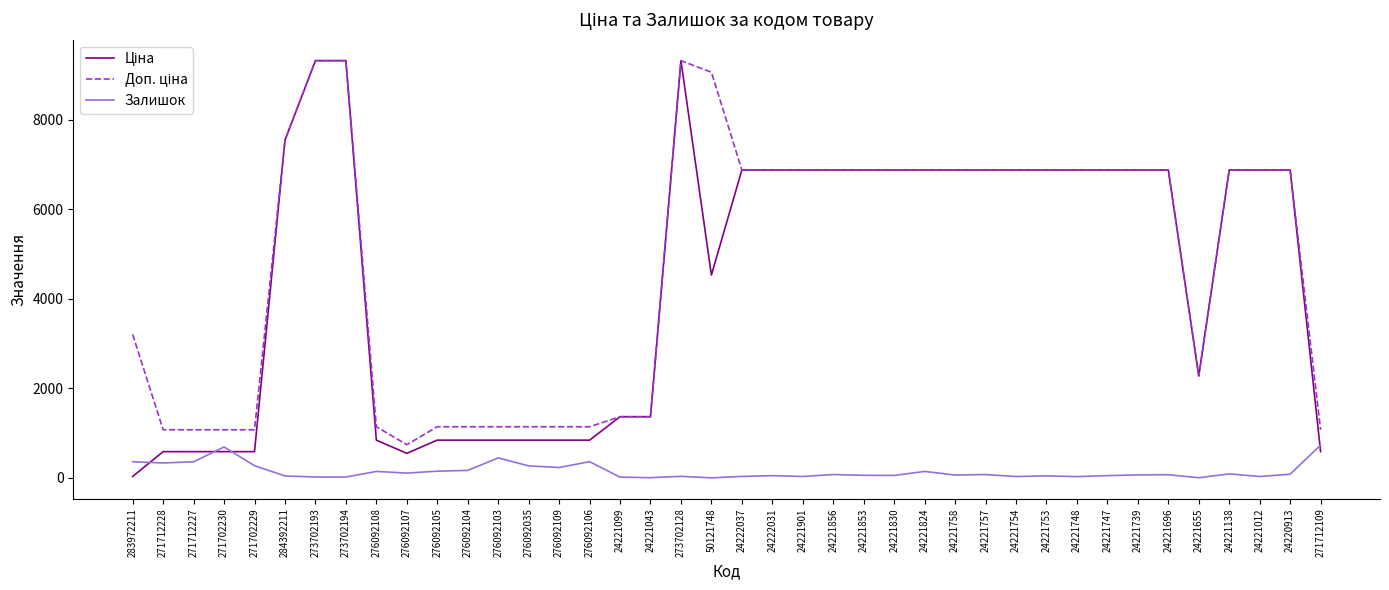

What is the greatest value displayed?

9321.4